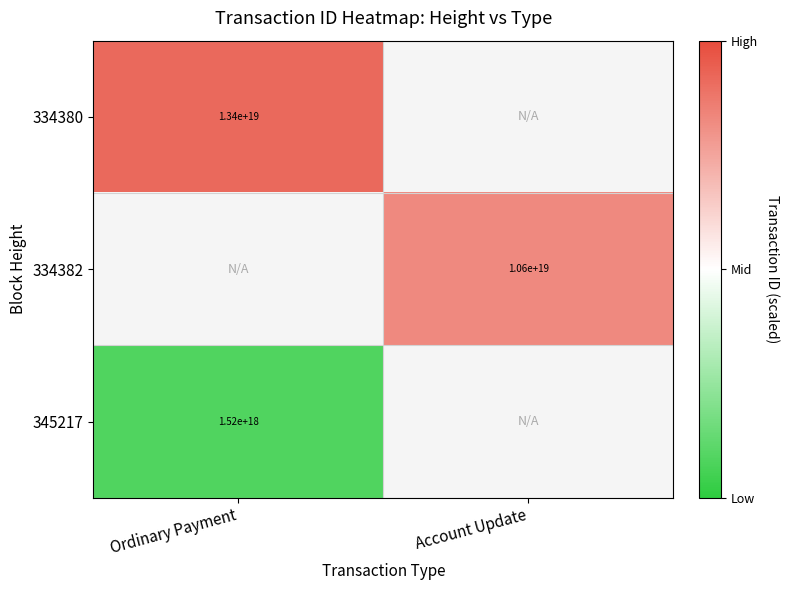

True or false: 345217 has a value of 2369078861389047296 at Ordinary Payment.

False